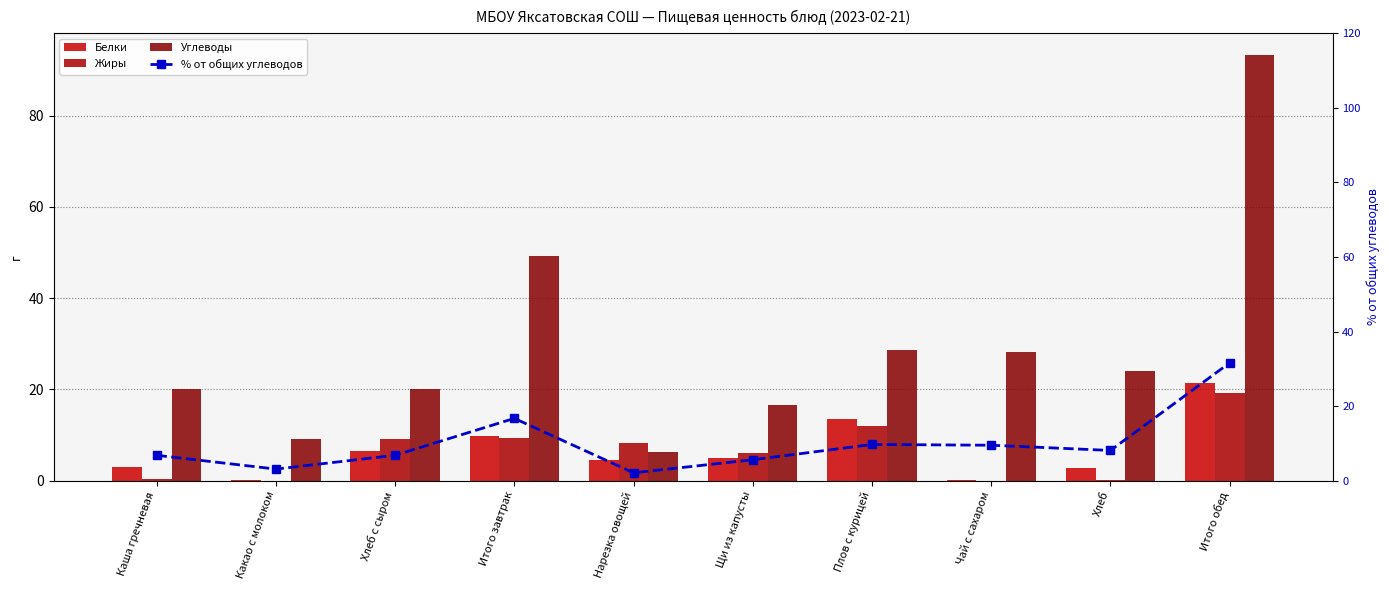

What value does the Углеводы series have at Каша гречневая?

20.1